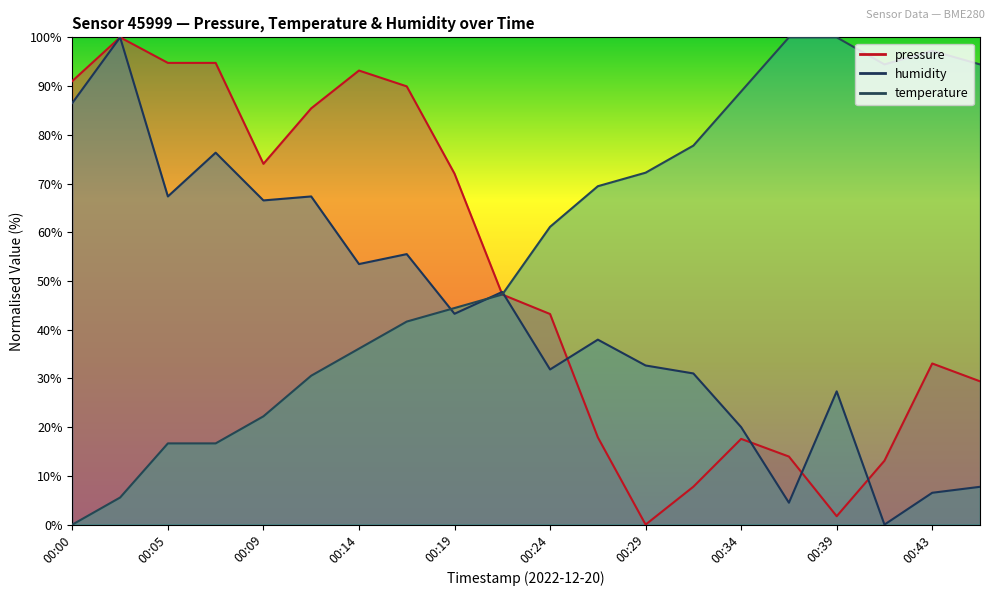

Which series has the largest total across all categories?

temperature